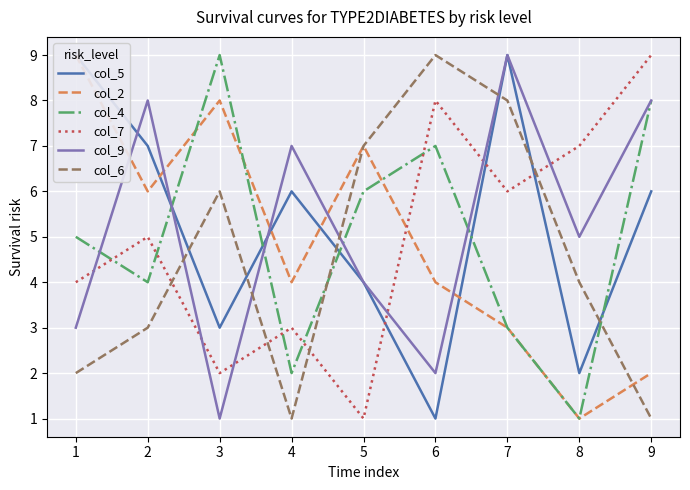

List the labels in order of col_4 value, largest first.

3, 9, 6, 5, 1, 2, 7, 4, 8